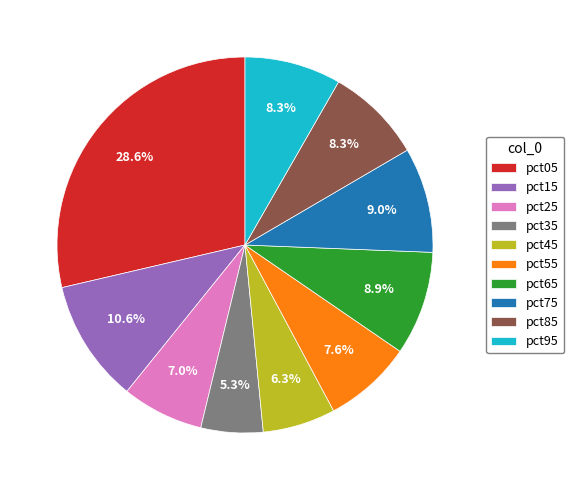

To the nearest percent, what is the combined percentage of pct05 and pct65?

38%